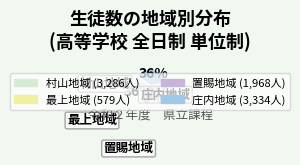

The 村山地域 slice represents 36% of the pie. True or false?

True